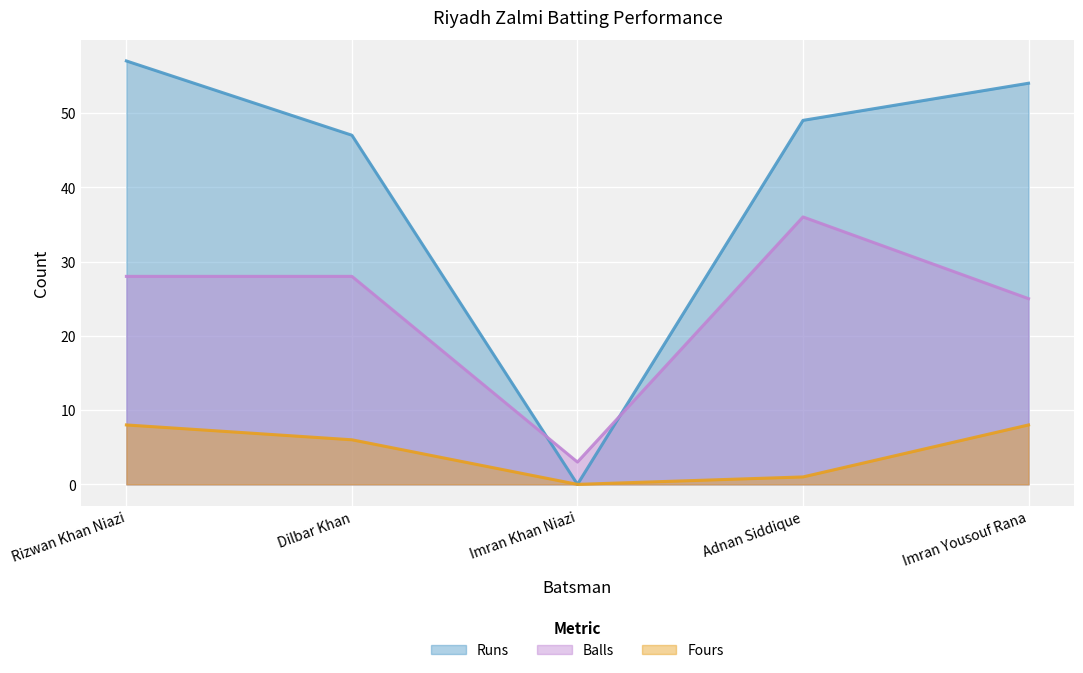

Which series has the largest total across all categories?

Runs